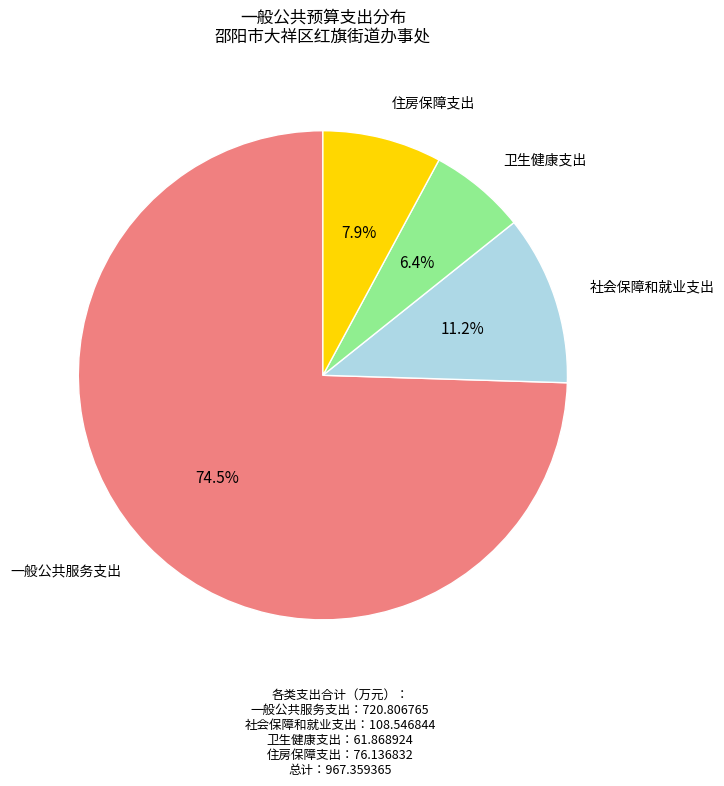

Which slice is the smallest?

卫生健康支出